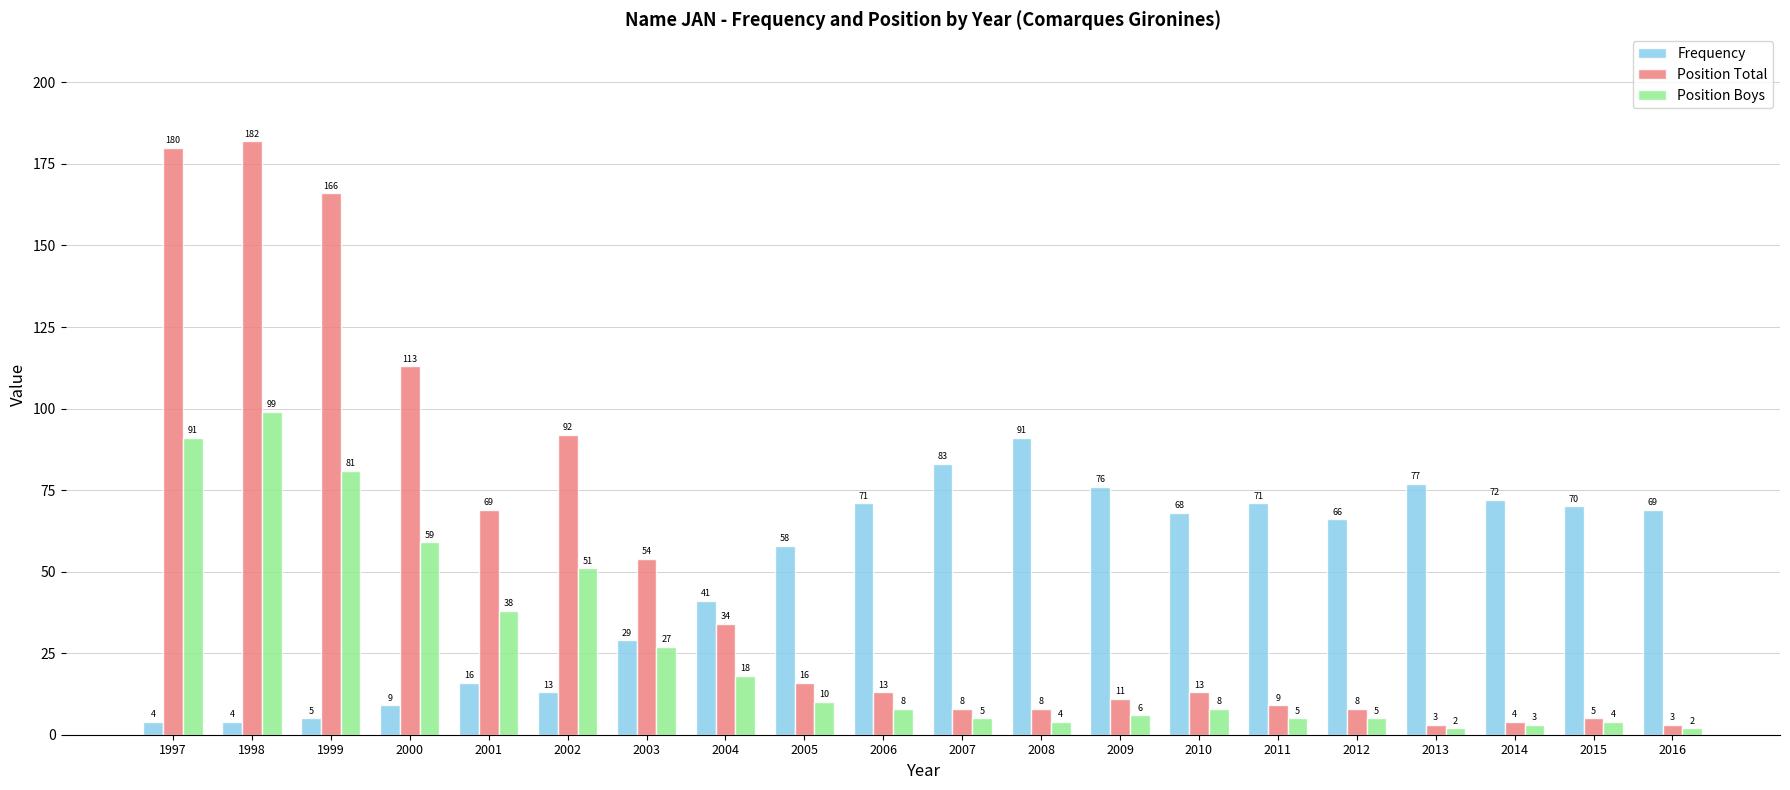

How many bars are there in total?

60